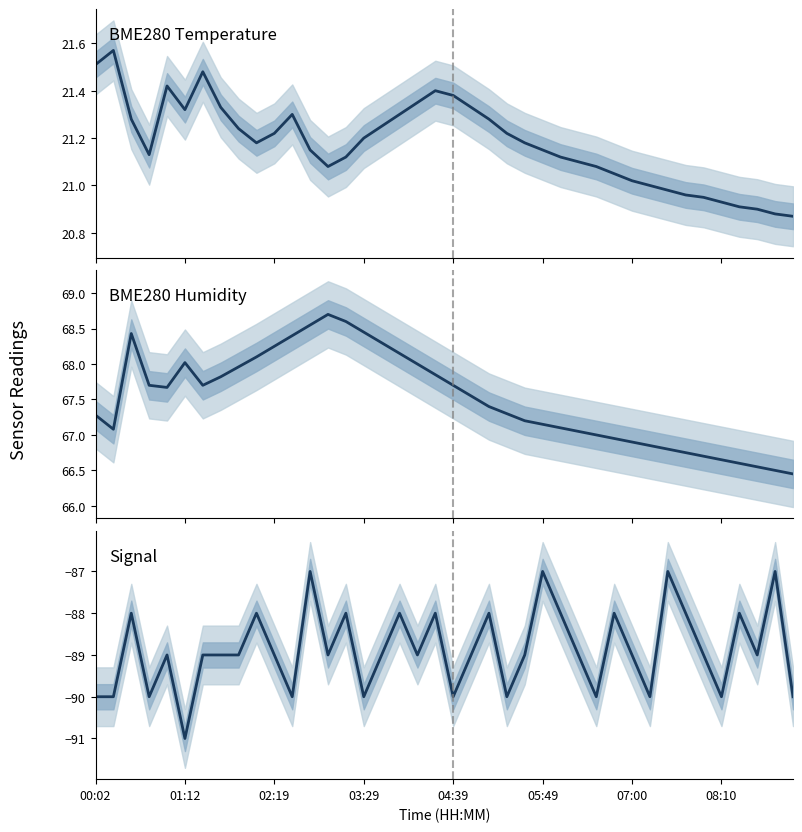

At which category is the sum across all series the highest?

12